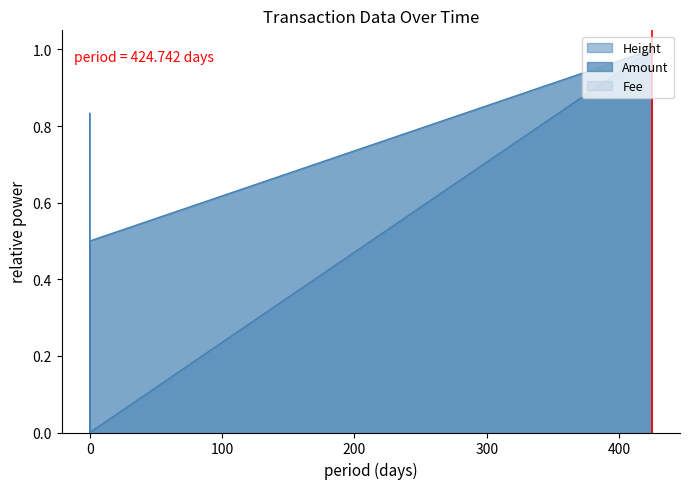

Which series has the largest total across all categories?

Amount